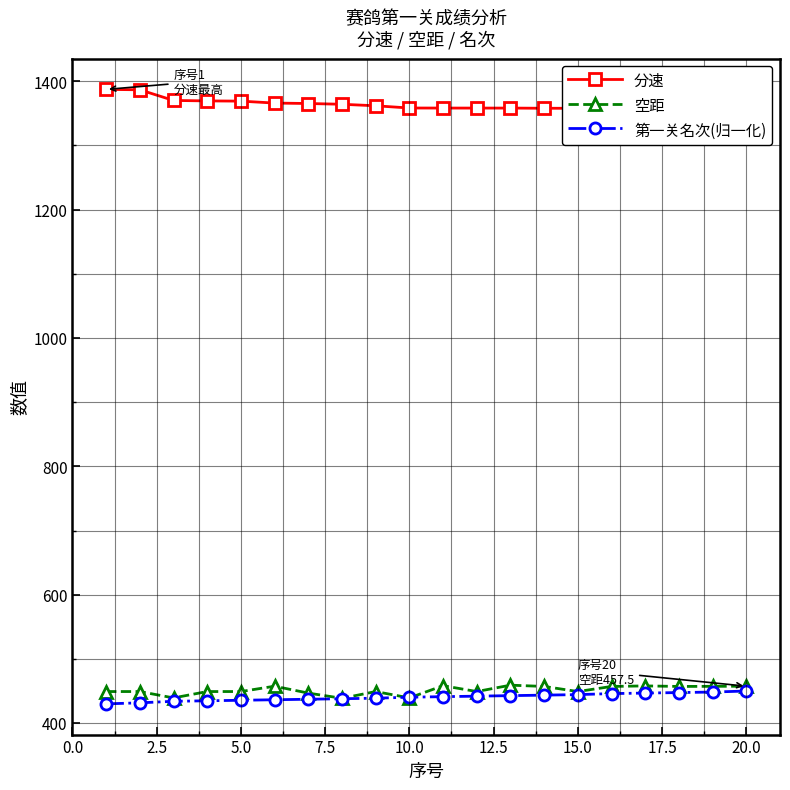

At how many categories does at least one series exceed 551?

20